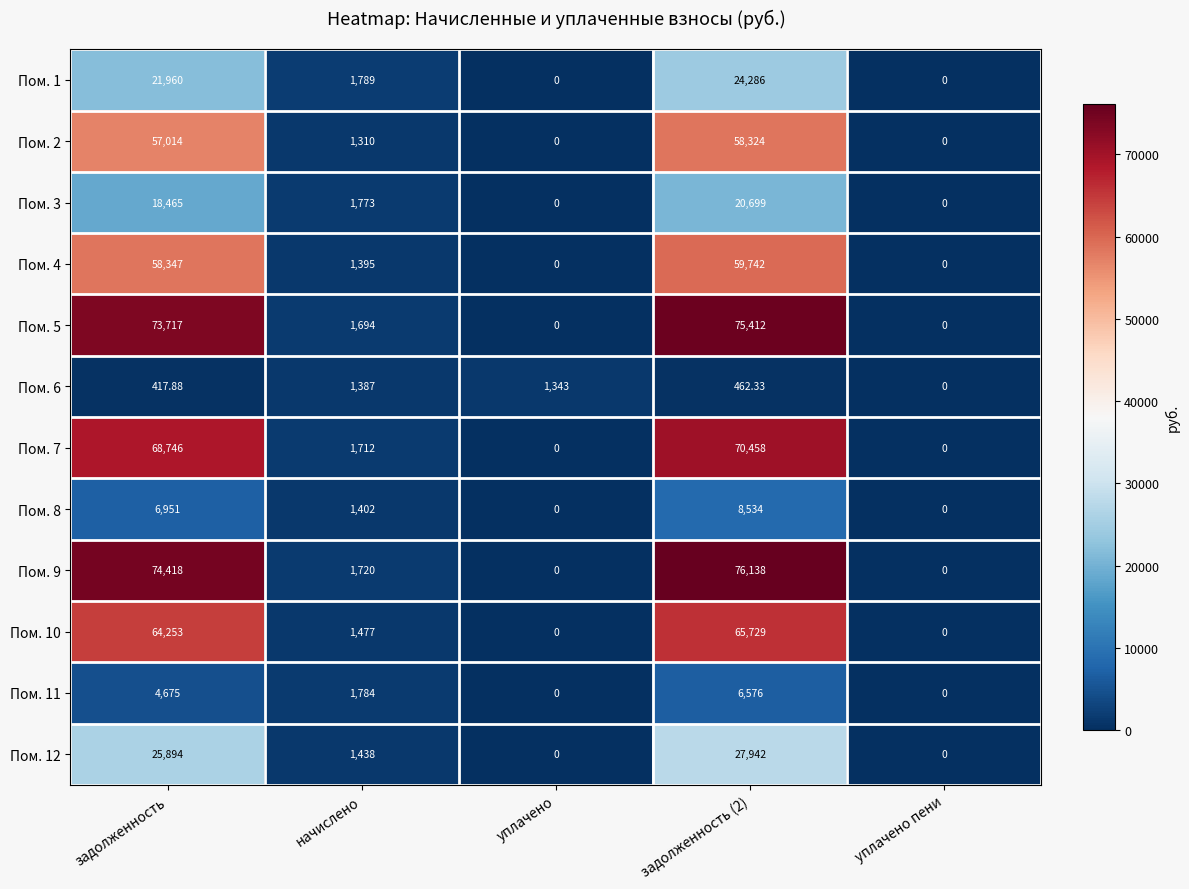

Is the value of Пом. 7 at уплачено пени greater than the value of Пом. 8 at задолженность?

No